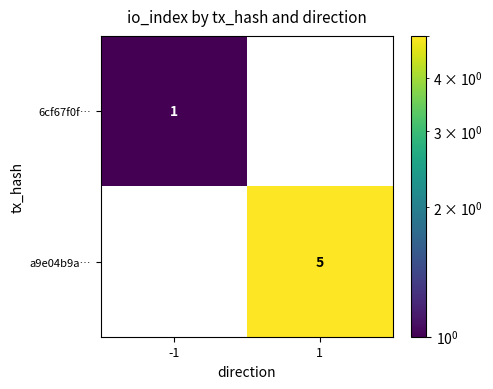

Rank the series by their maximum value, from lowest to highest.

6cf67f0f…, a9e04b9a…